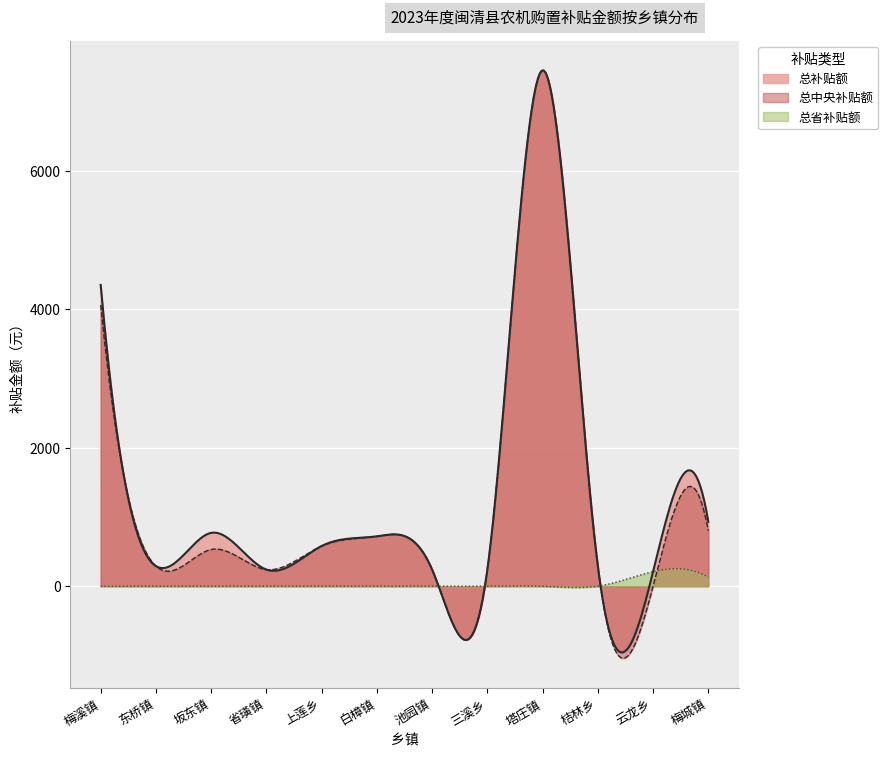

How many lines are shown in the chart?

3